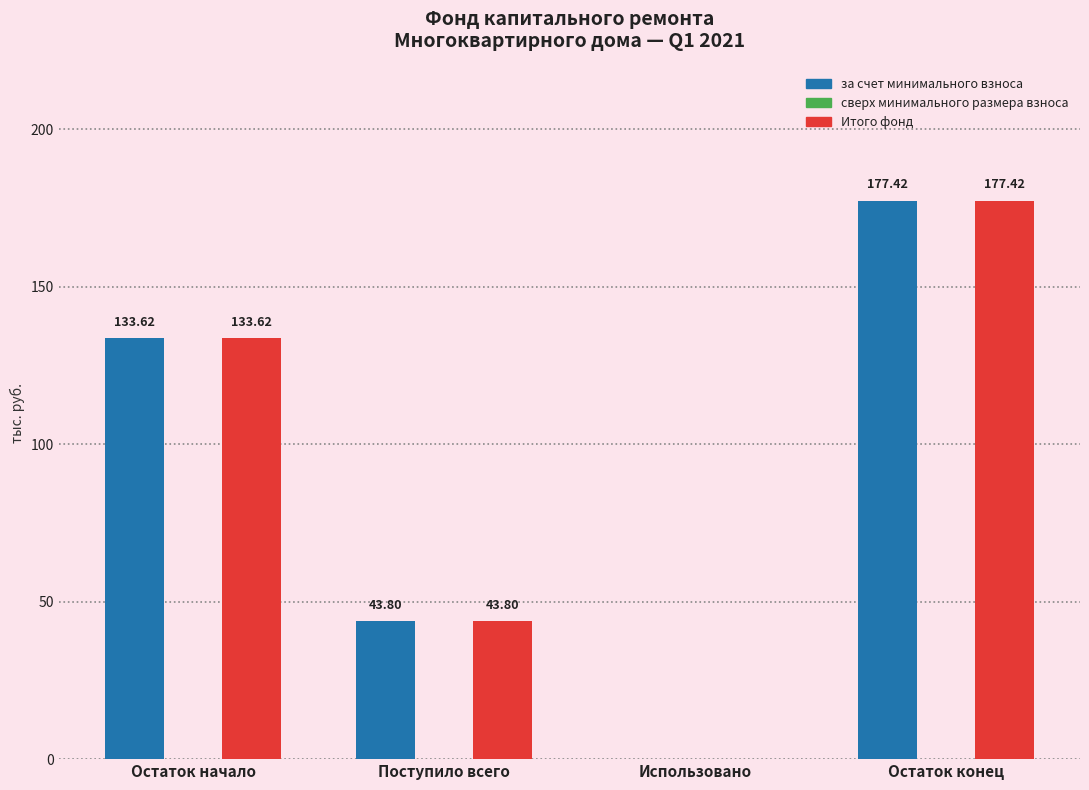

Where is Итого фонд nearest to the value 88?

Поступило всего